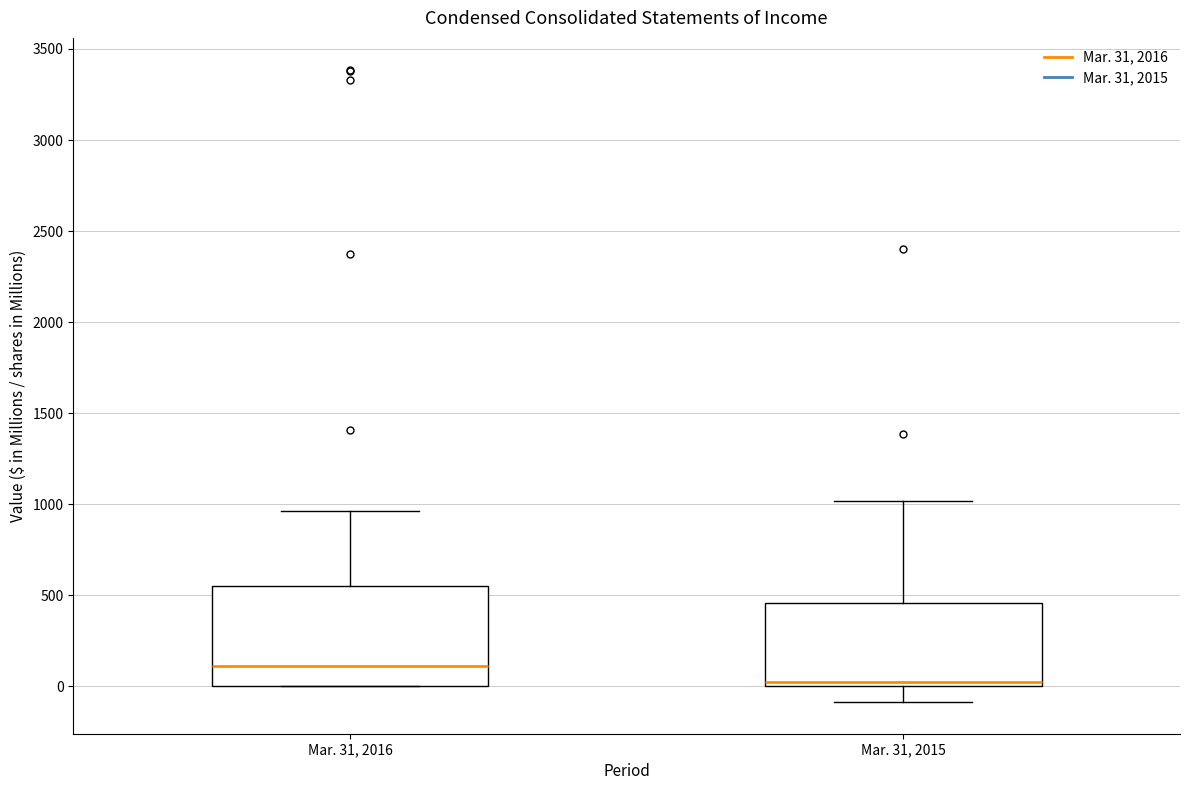

Where does the upper whisker of the box for Mar. 31, 2015 end on the y-axis? The values are not printed on the chart, so give them approximately, as read against the axis.

1000